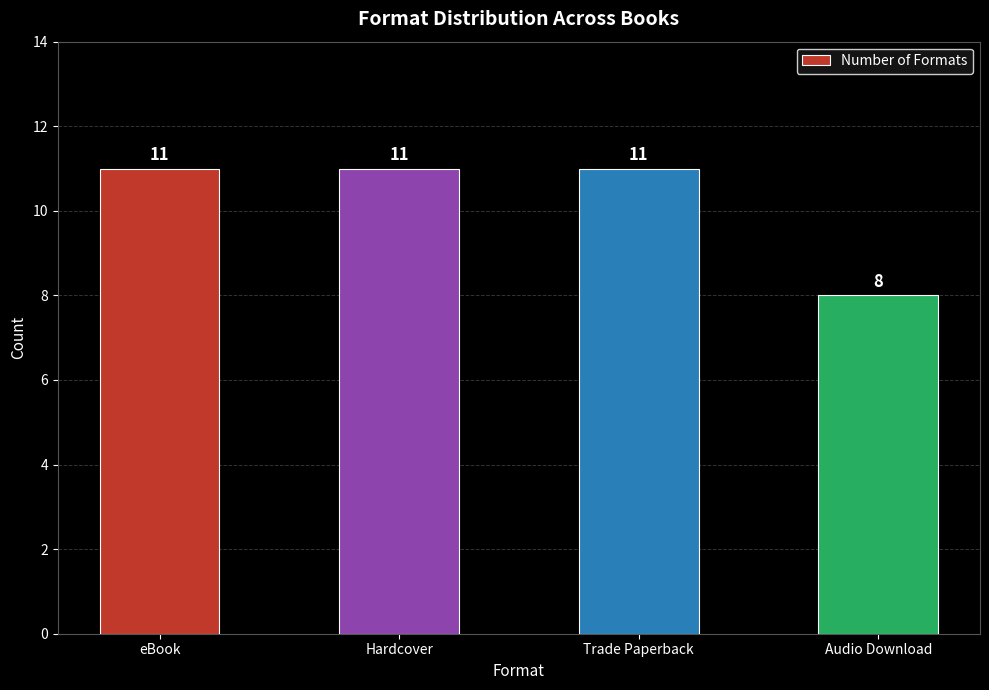

What is the maximum value shown in the chart?

11